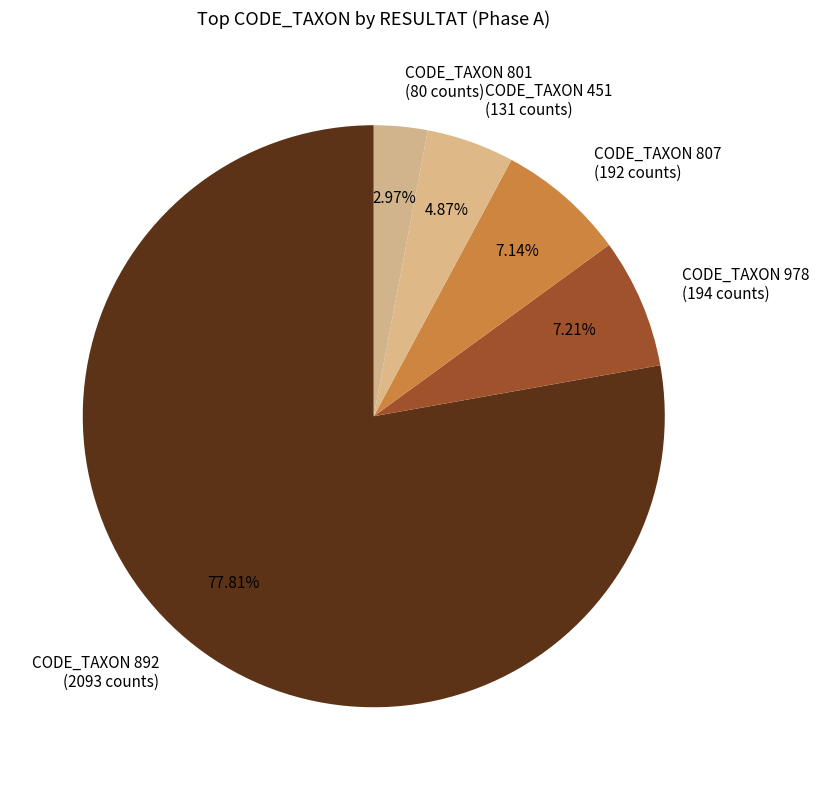

Which category has the smallest portion of the pie?

CODE_TAXON 801 (80 counts)